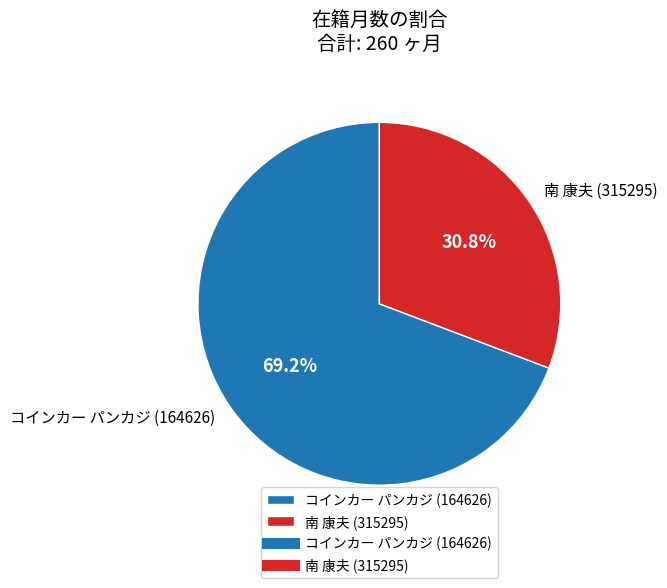

How many segments does this pie chart have?

2